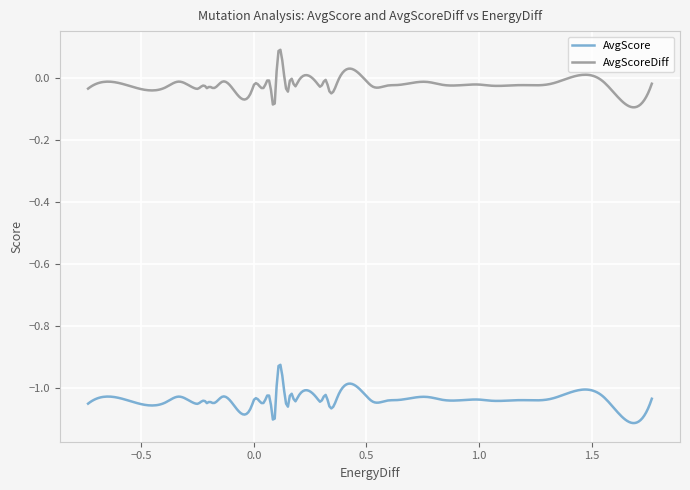

Which series has the largest total across all categories?

AvgScoreDiff